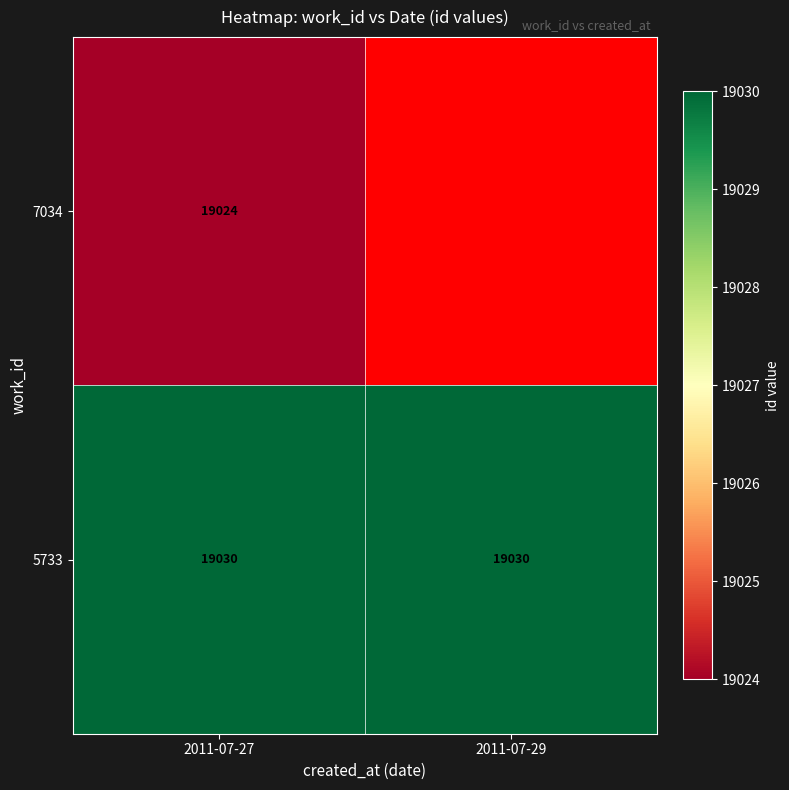

Is the value of 7034 at 2011-07-27 greater than the value of 5733 at 2011-07-27?

No